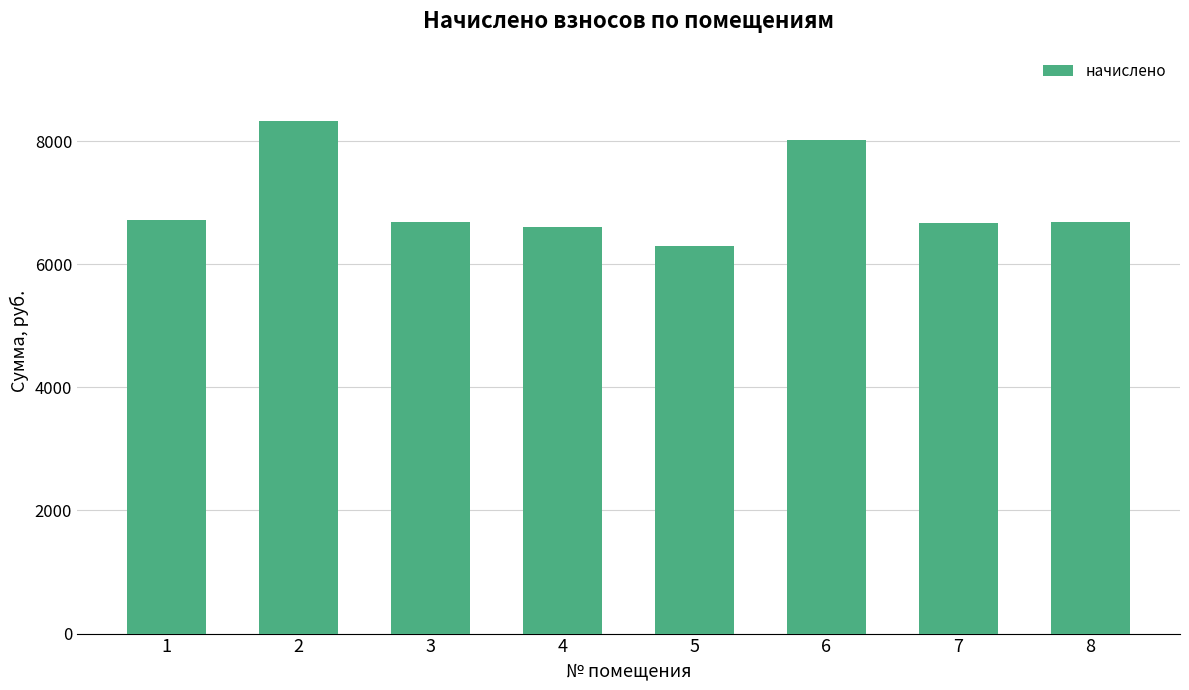

Are the bars grouped side by side (vs. stacked)?

No